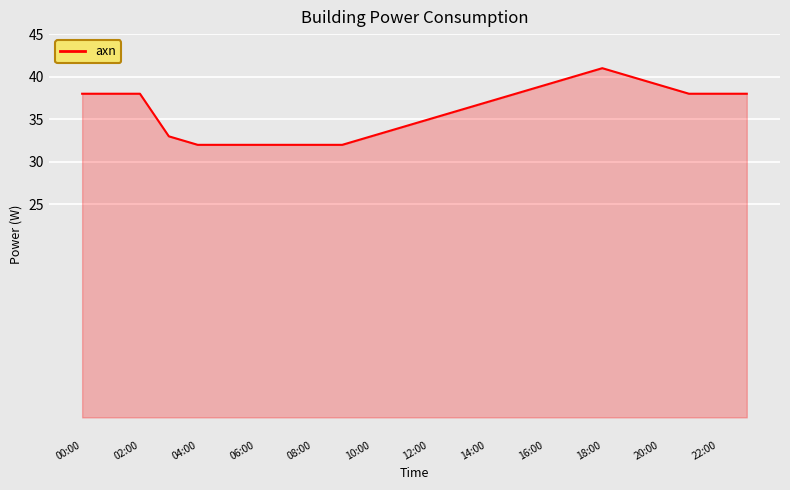

What is the greatest value displayed?

41